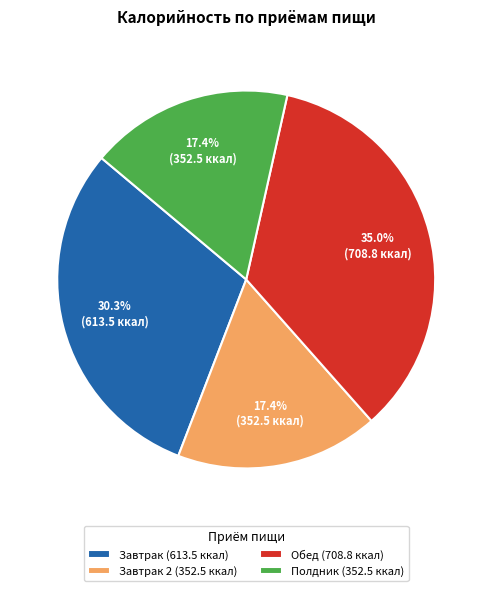

Combined, what portion of the pie is Полдник (352.5 ккал) and Завтрак 2 (352.5 ккал)?

34.8%